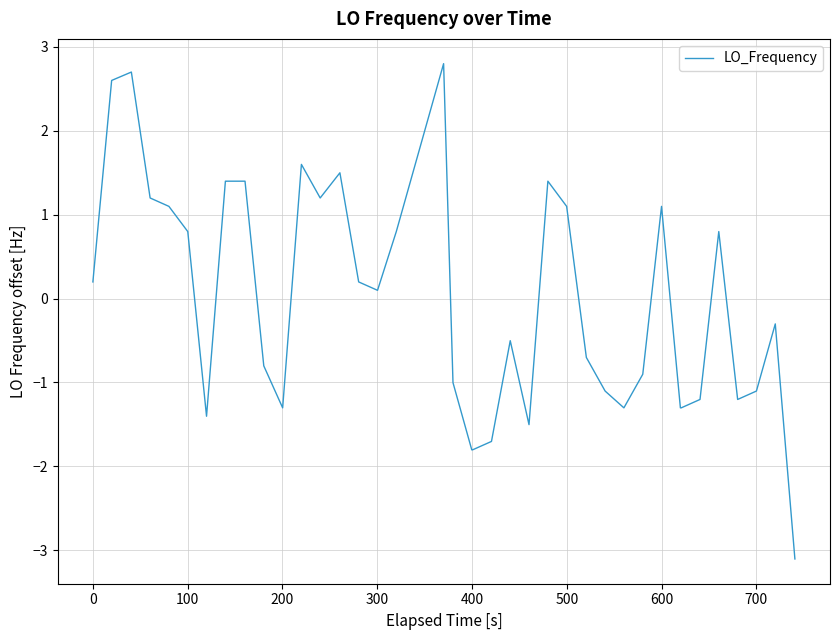

How many lines are shown in the chart?

1